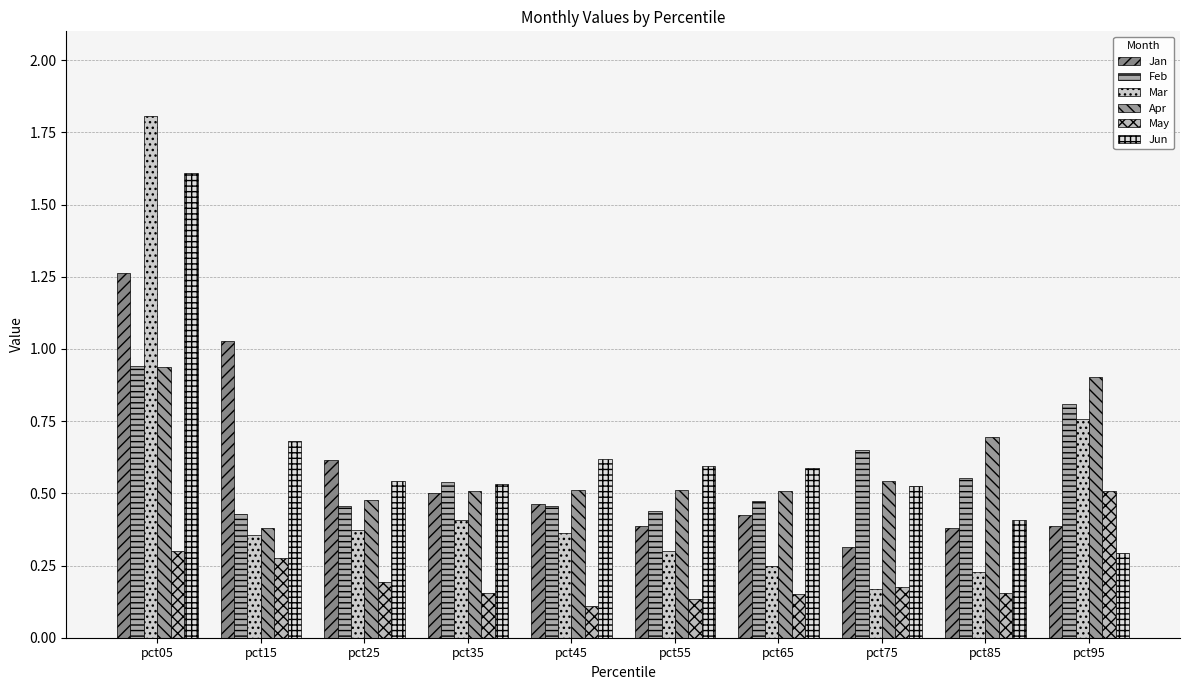

Which series has the largest total across all categories?

Jun